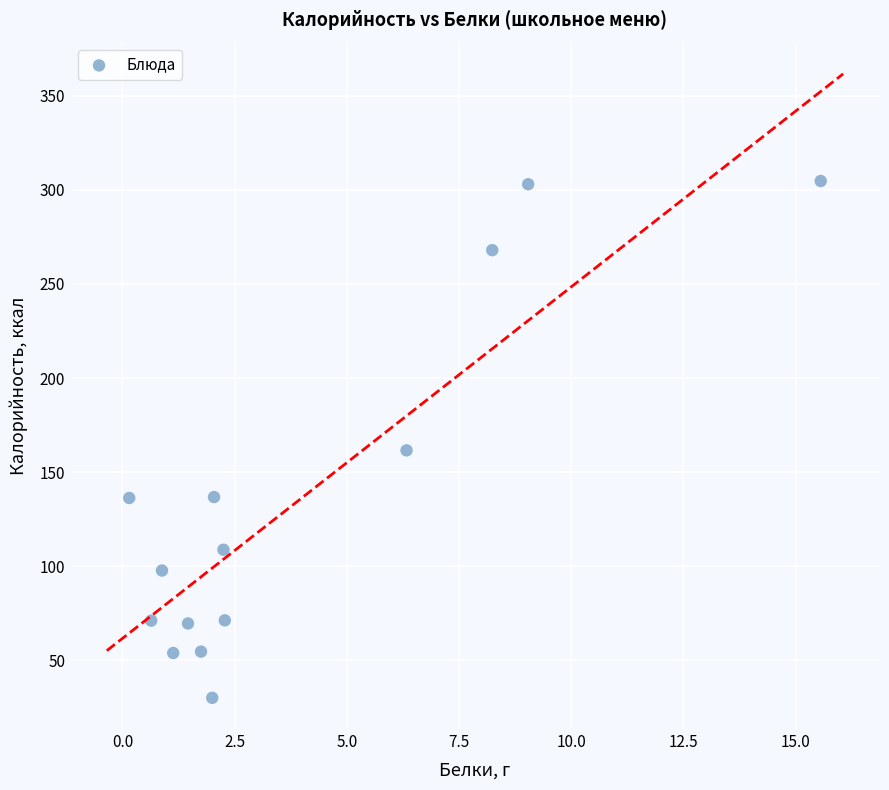

What is the range of X values (max minus min)?

15.4